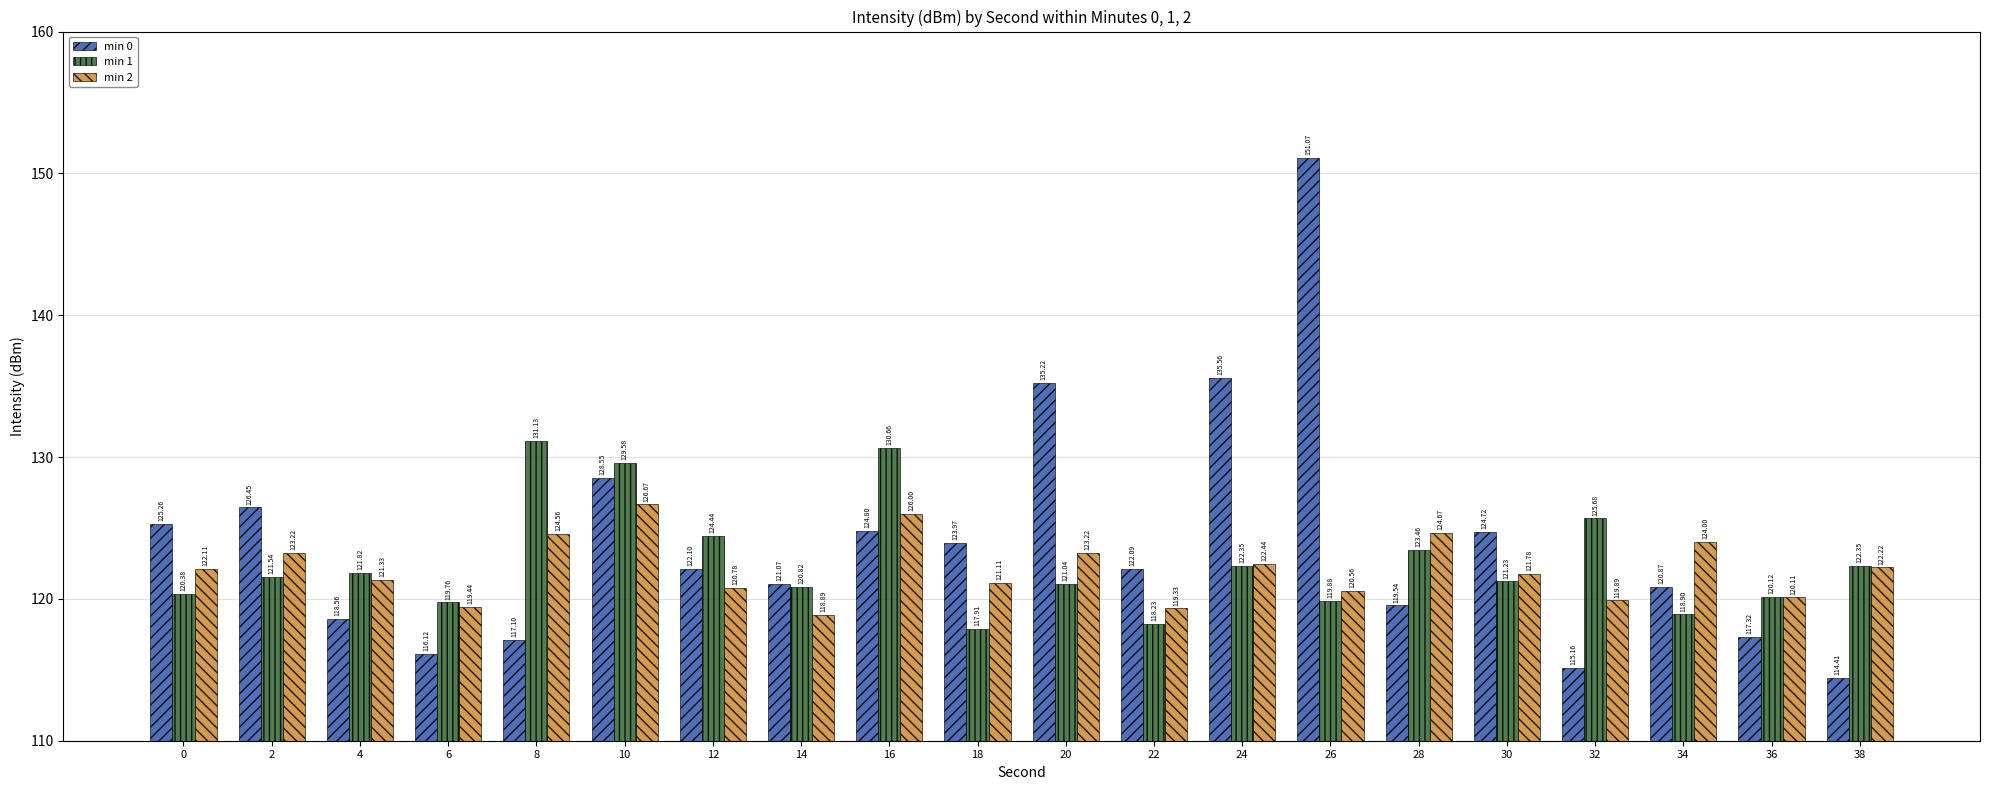

How many data points in min 2 are less than 122?

10